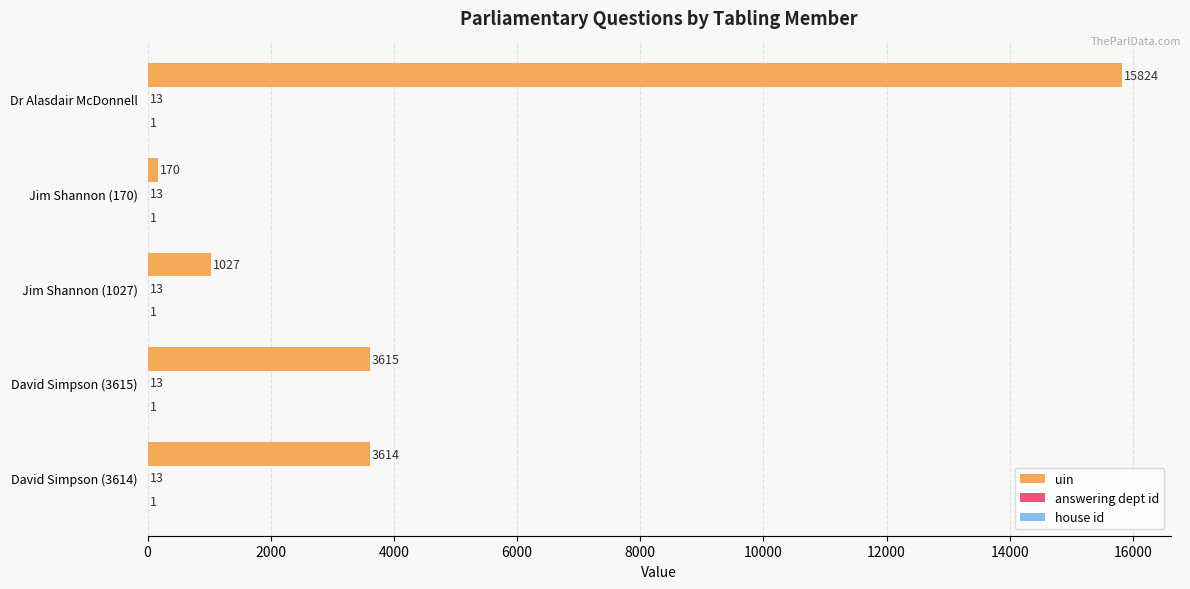

Which series changed the most between Jim Shannon (170) and Dr Alasdair McDonnell?

uin